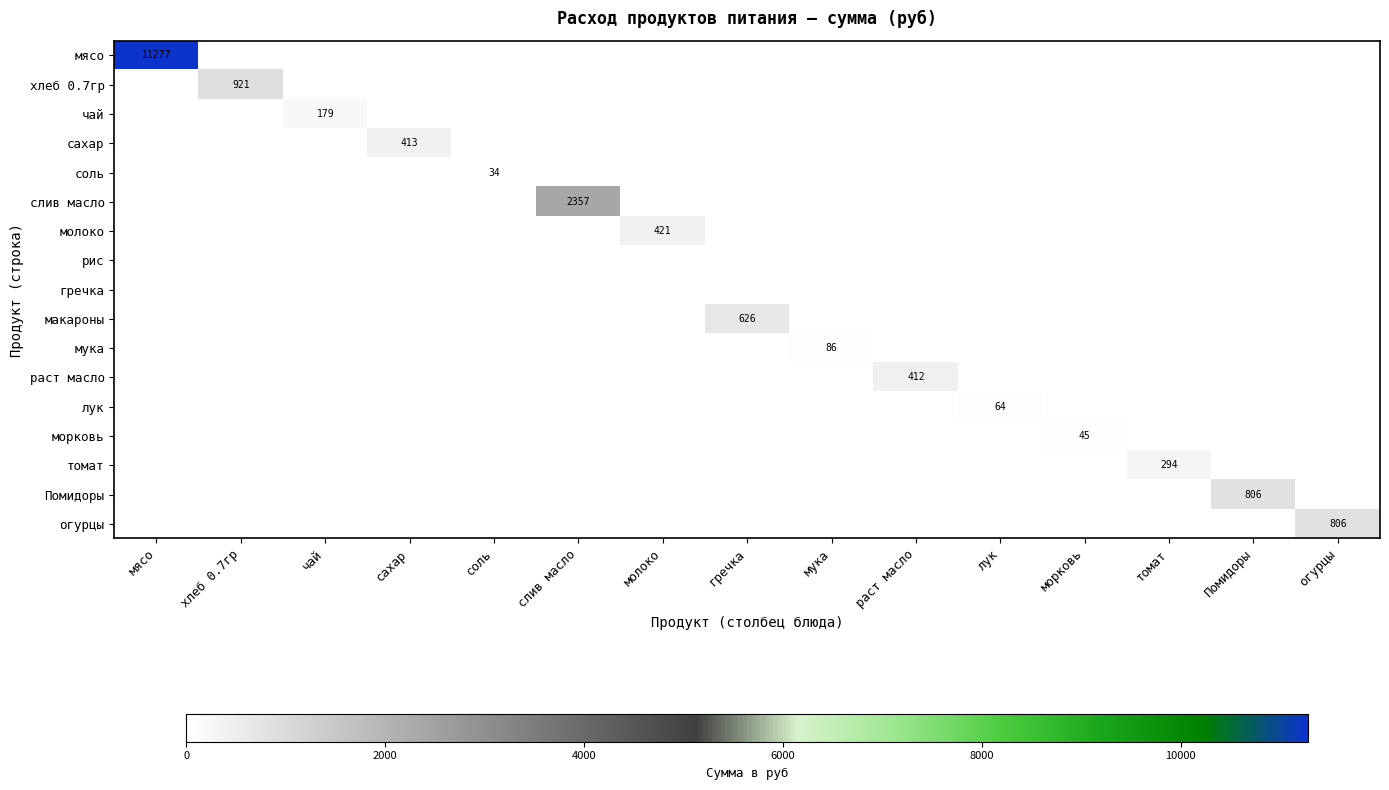

Which has a higher value, сахар or морковь?

сахар